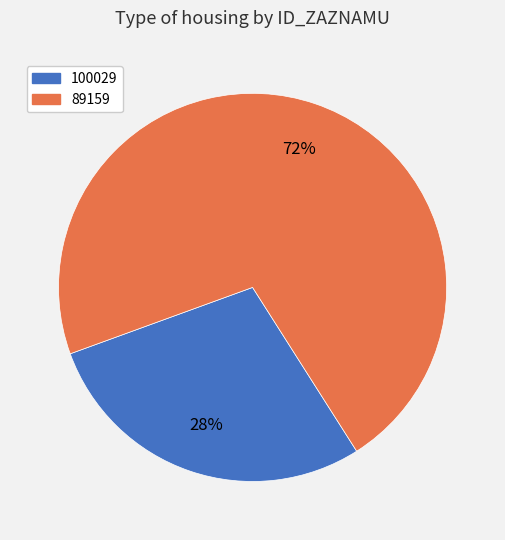

Does 100029 represent more than half of the total?

No